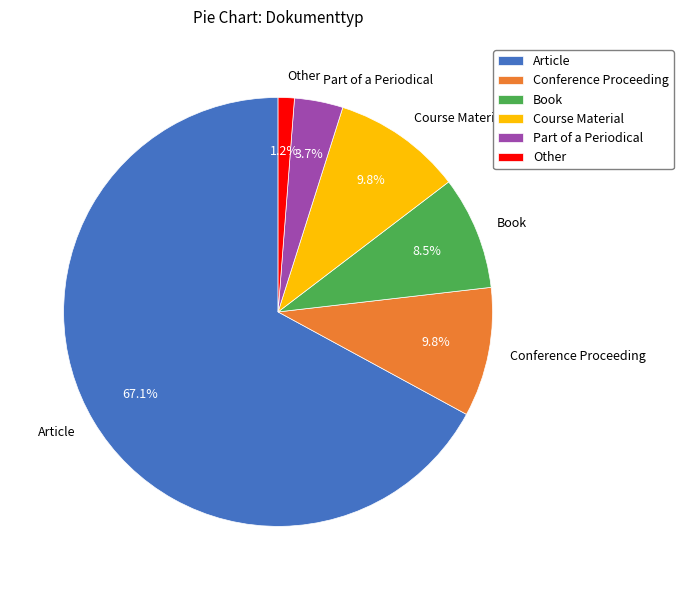

To the nearest percent, what portion does Course Material represent?

10%